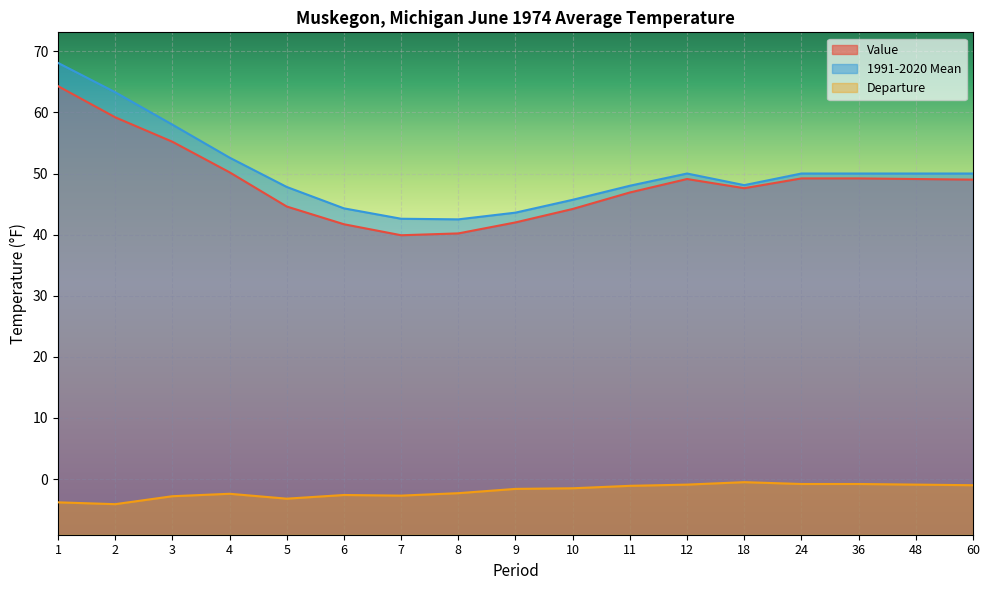

Which series changed the most between 9 and 48?

Value